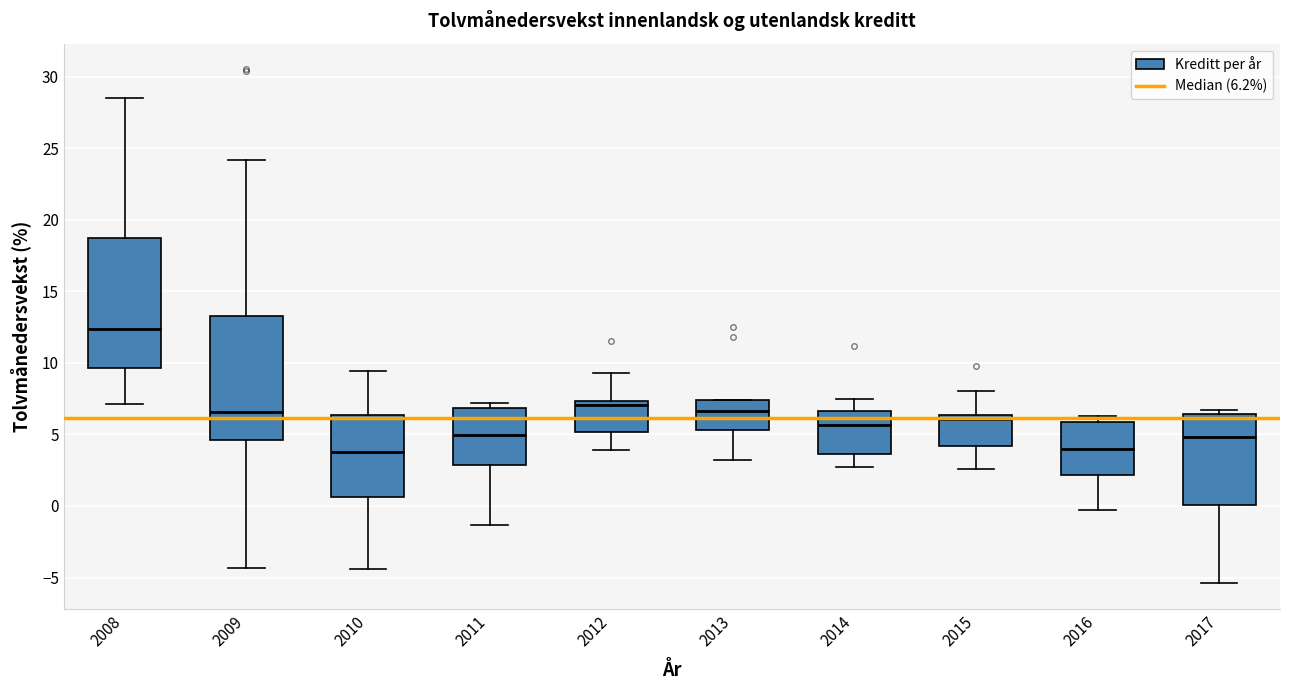

Reading left to right, read every box against the y-axis: the position of its median line, the range the box covers, and the ends of its whiskers. The values are not printed on the chart, so give them approximately, as read against the axis.

2008: median 12.5, box 9.5 to 18.5, whiskers 7.0 to 28.5
2009: median 6.5, box 4.5 to 13.5, whiskers -4.5 to 24.0
2010: median 4.0, box 0.5 to 6.5, whiskers -4.5 to 9.5
2011: median 5.0, box 3.0 to 7.0, whiskers -1.5 to 7.0 (just above the box's upper edge)
2012: median 7.0, box 5.0 to 7.5, whiskers 4.0 to 9.5
2013: median 6.5, box 5.5 to 7.5, whiskers 3.0 to 7.5
2014: median 5.5, box 3.5 to 6.5, whiskers 2.5 to 7.5
2015: median 6.0, box 4.0 to 6.5, whiskers 2.5 to 8.0
2016: median 4.0, box 2.0 to 6.0, whiskers -0.5 to 6.5
2017: median 5.0, box 0.0 to 6.5, whiskers -5.5 to 6.5 (just above the box's upper edge)